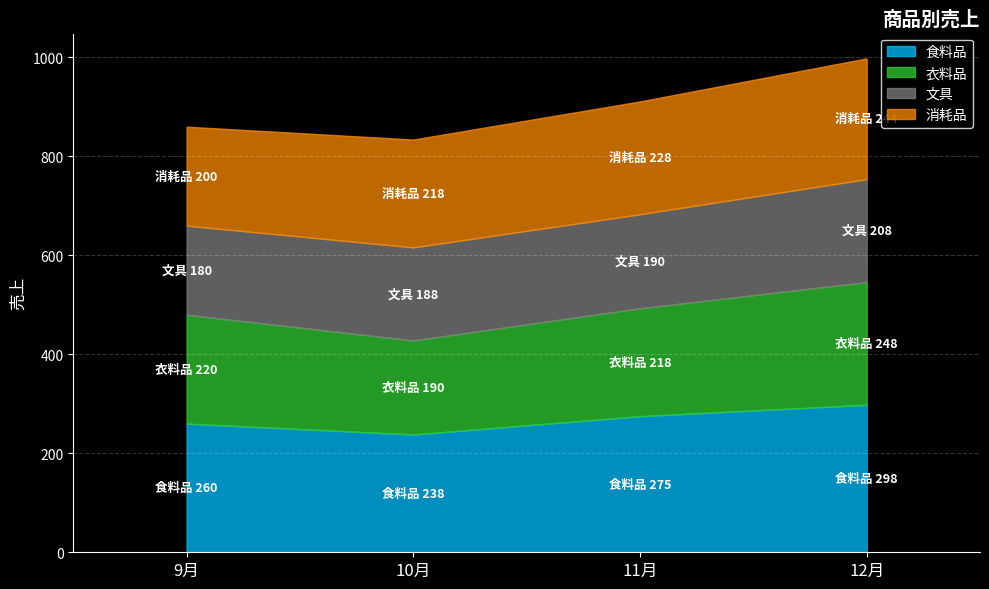

At which label does 消耗品 first exceed 228?

12月